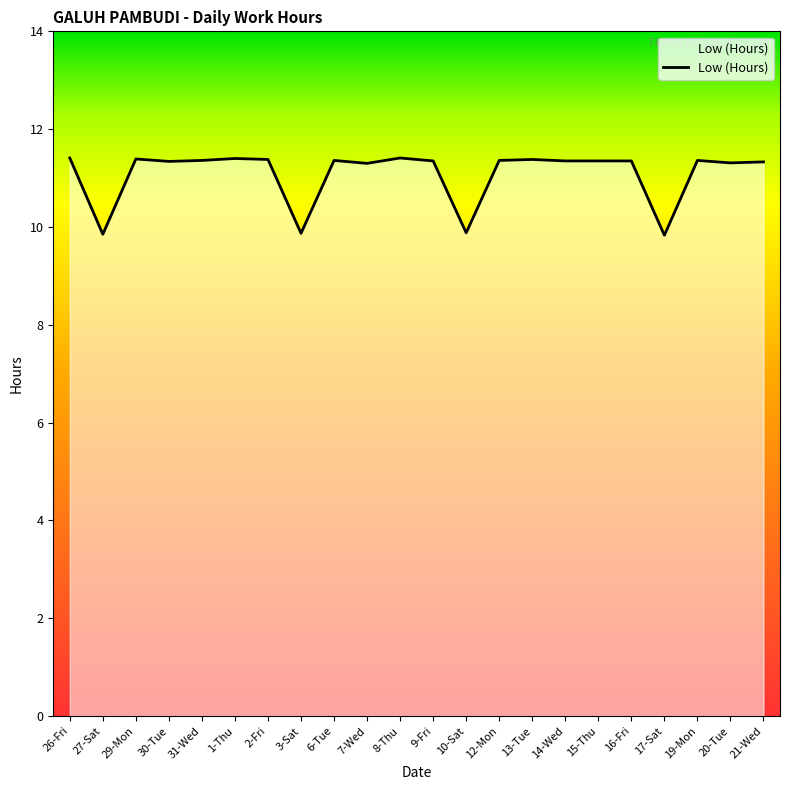

What position from the left is 14-Wed?

16